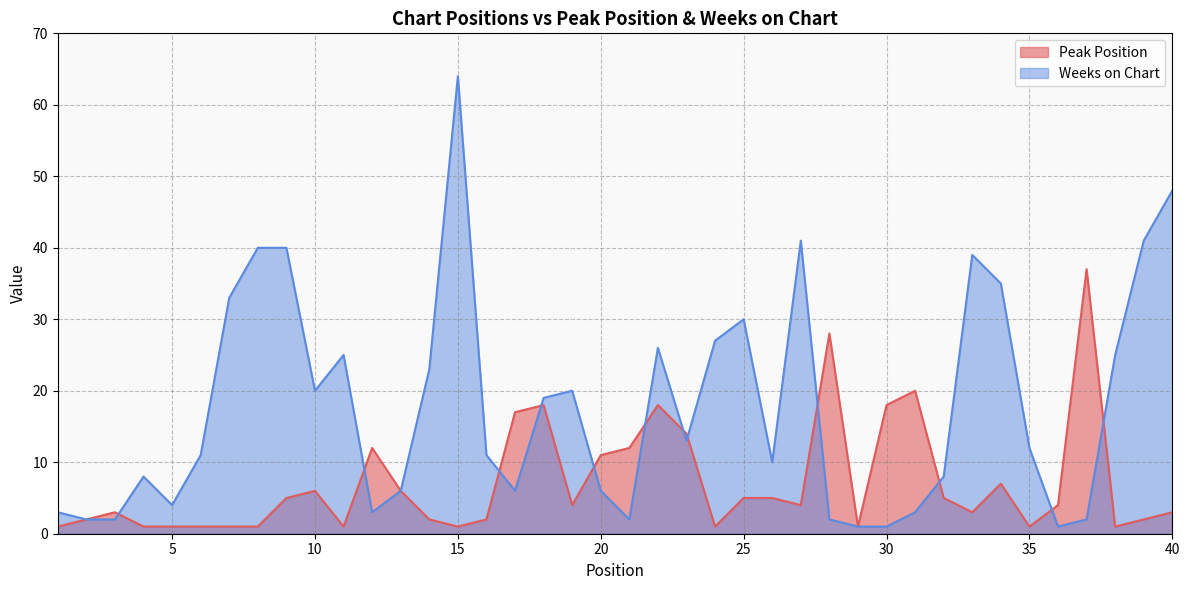

Is the value of Peak Position at 14 greater than the value of Weeks on Chart at 31?

No